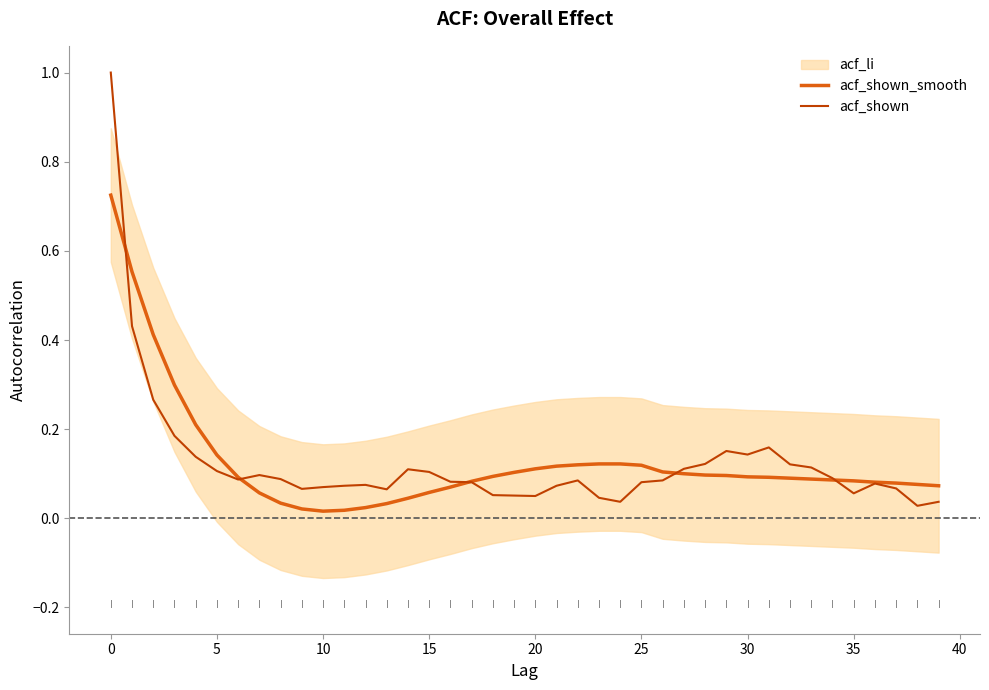

Which category has the lowest value in the acf_shown series?

38